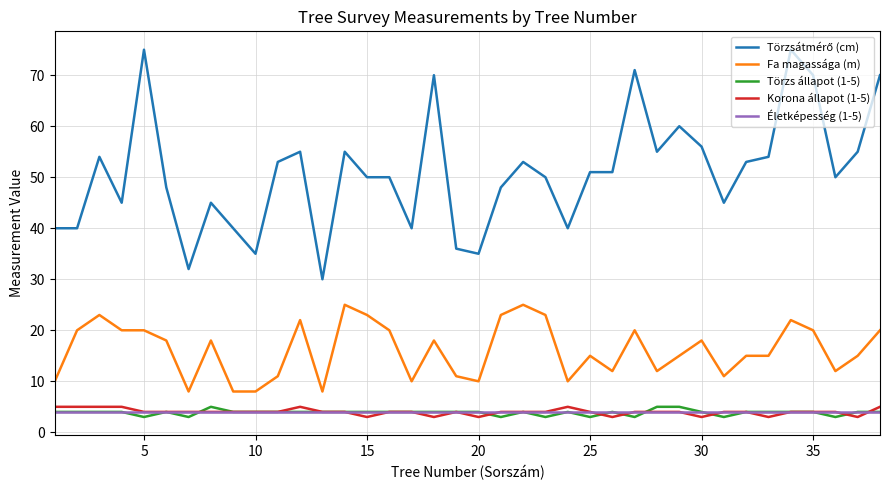

What is the maximum value for Fa magassága (m)?

25